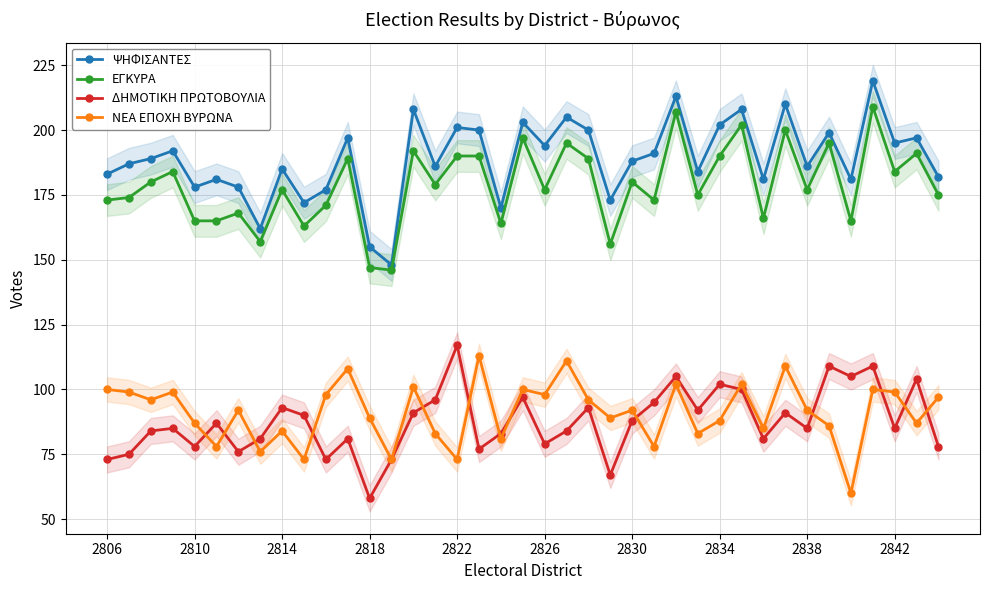

What is the value of the ΕΓΚΥΡΑ point at the 3rd from the left?

180